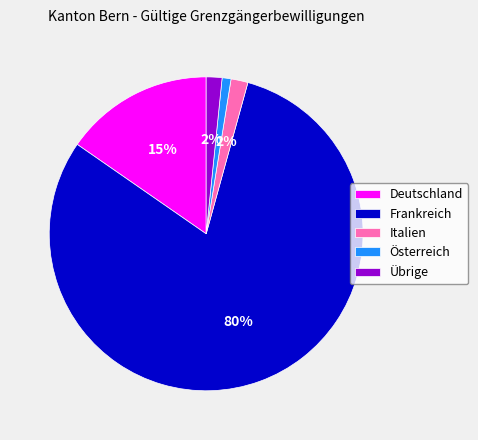

Is the sum of Frankreich and Übrige greater than half?

Yes